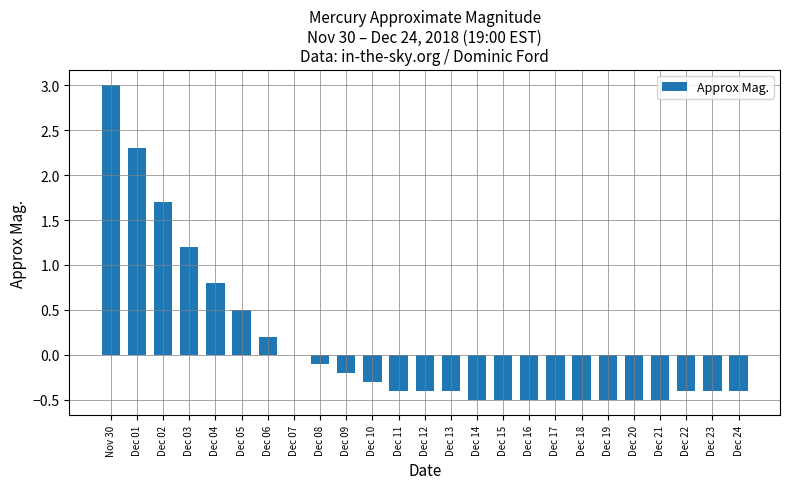

What is the sum of all values?

2.7